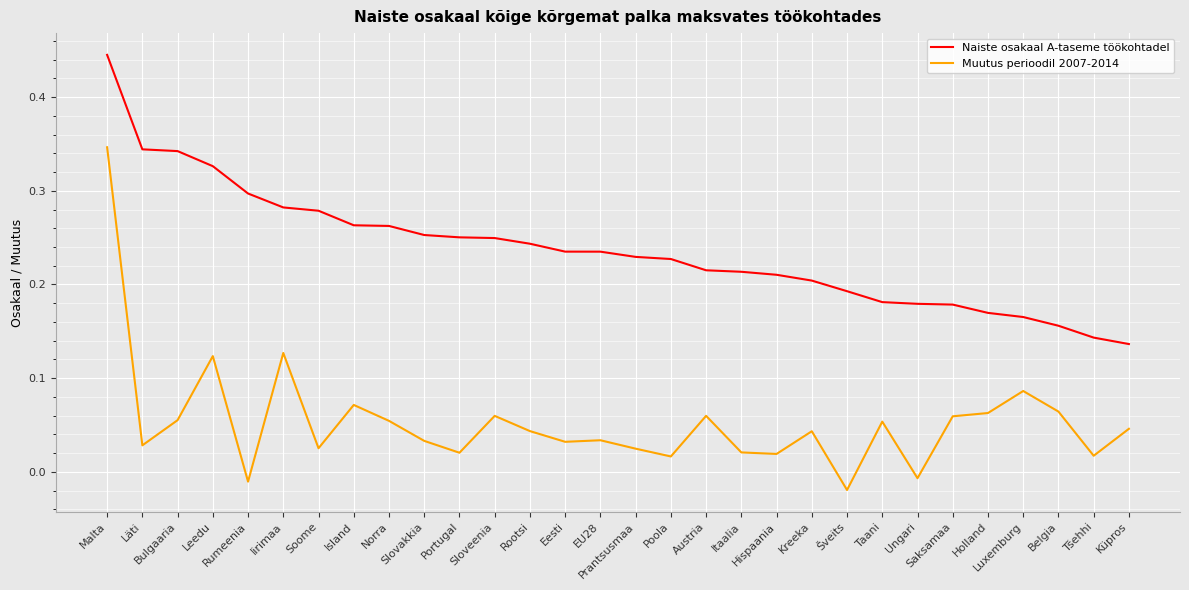

What position from the right is Sloveenia?

19